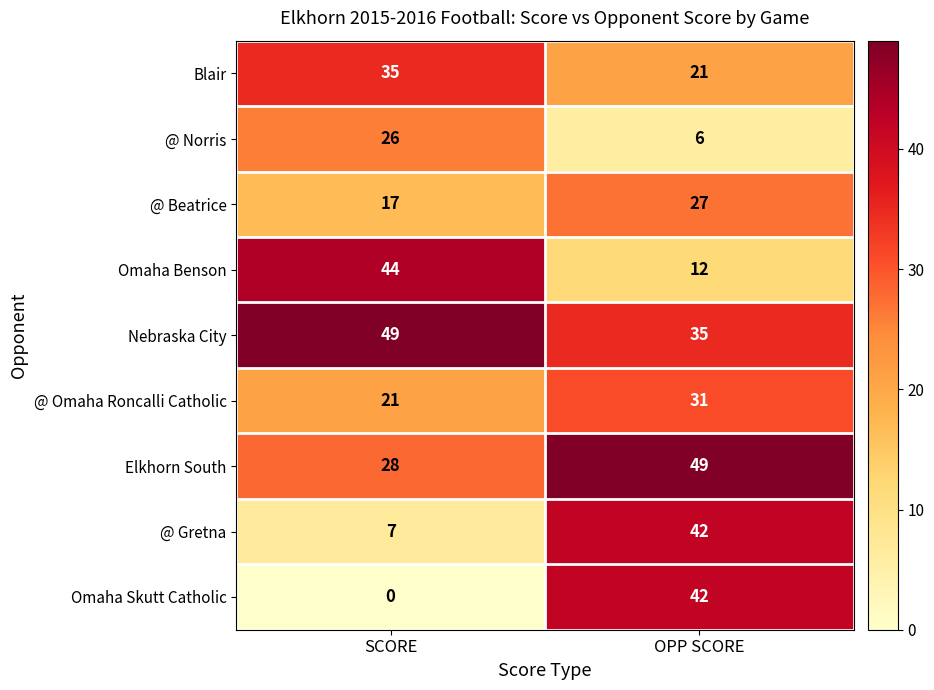

What is the sum of all Elkhorn South values?

77